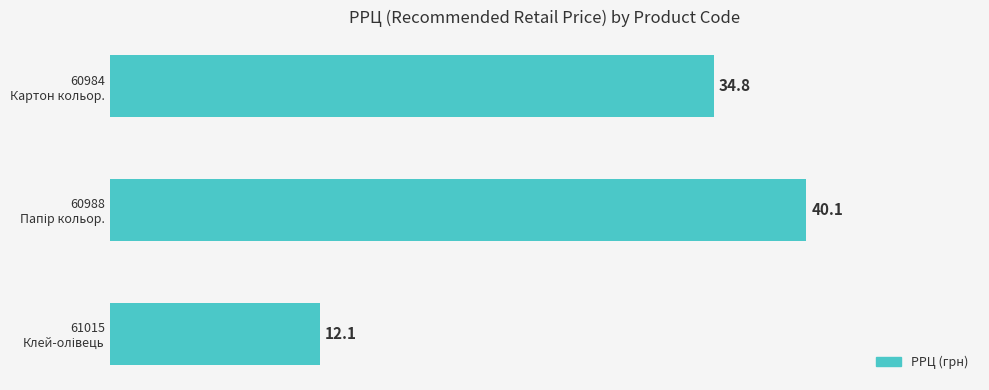

What is the greatest value displayed?

40.1